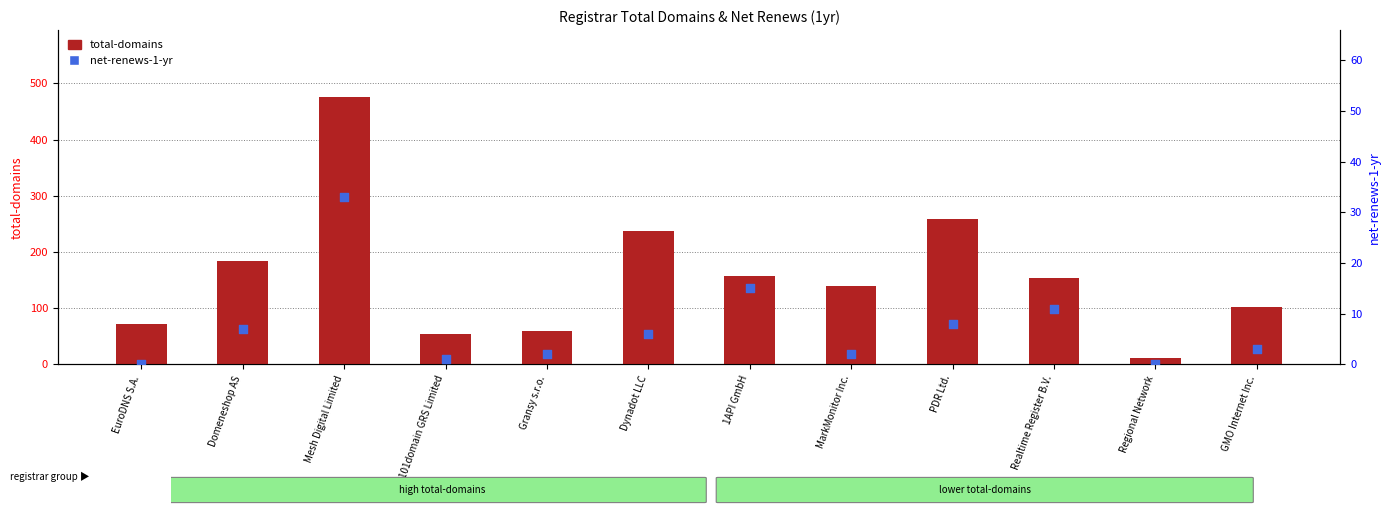

At how many categories does at least one series exceed 454?

1